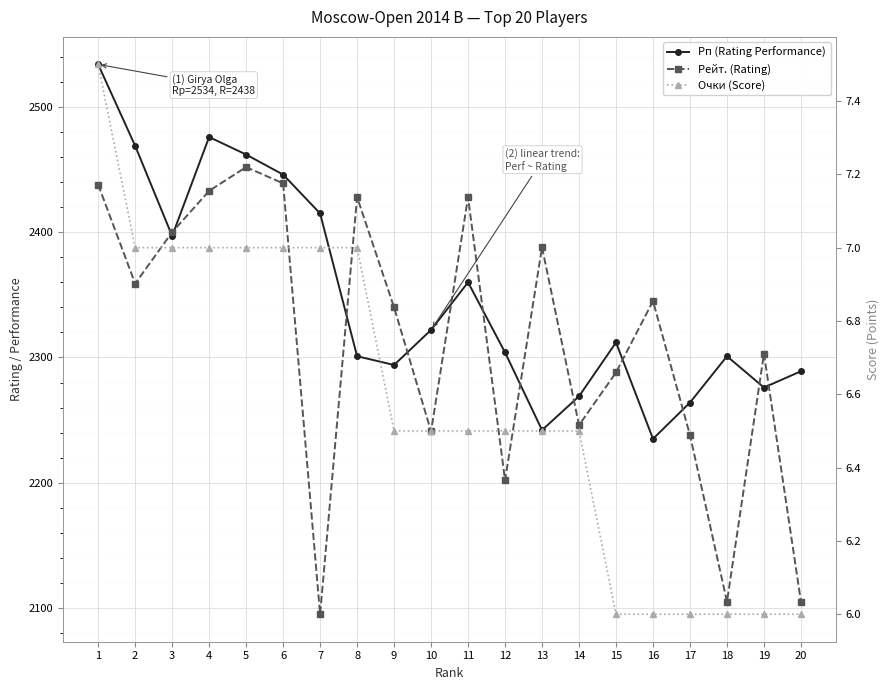

True or false: Очки (Score) and Рп (Rating Performance) cross at least once.

False